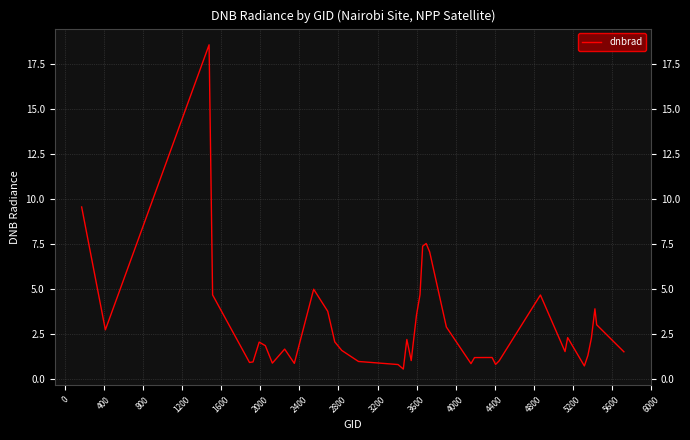

What is the minimum value shown in the chart?

0.5